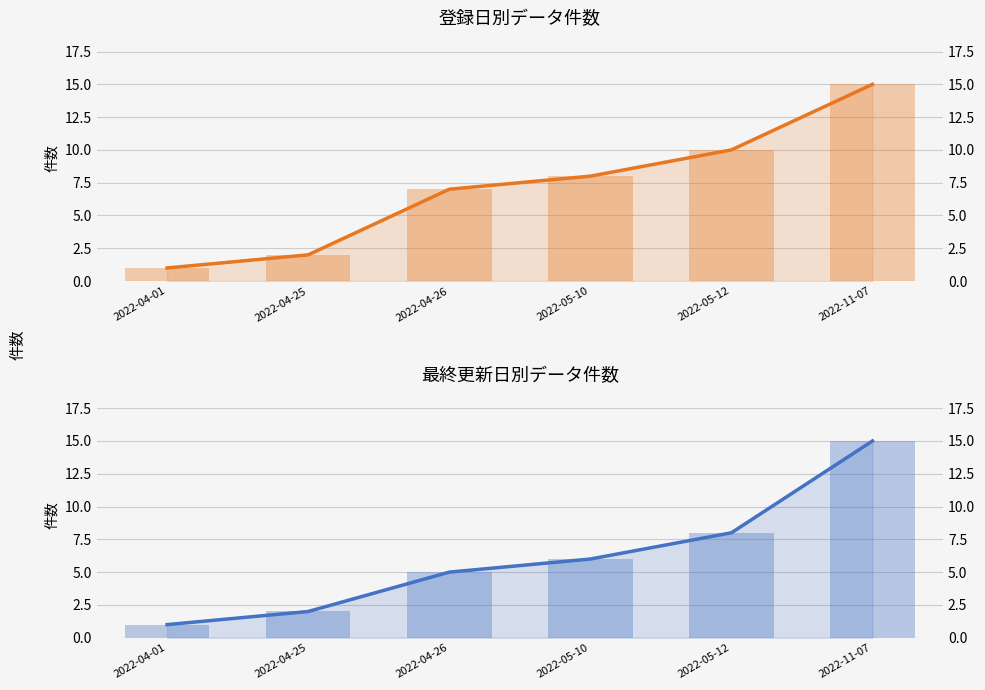

Which category has the lowest value in the 最終更新日別累積件数 series?

2022-04-01